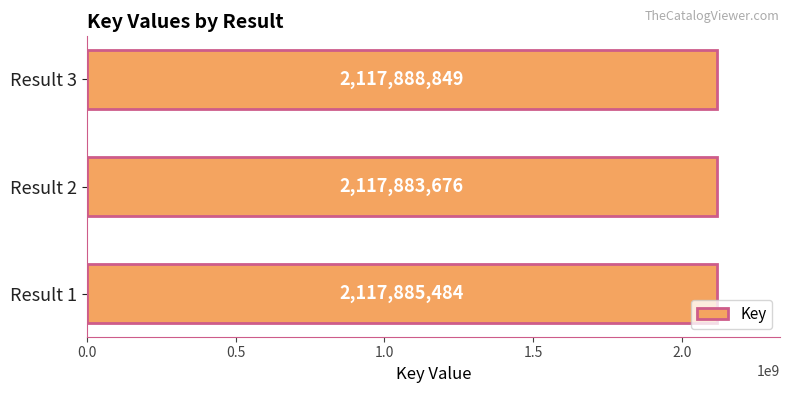

True or false: the data shows 2117883676 at Result 2.

True